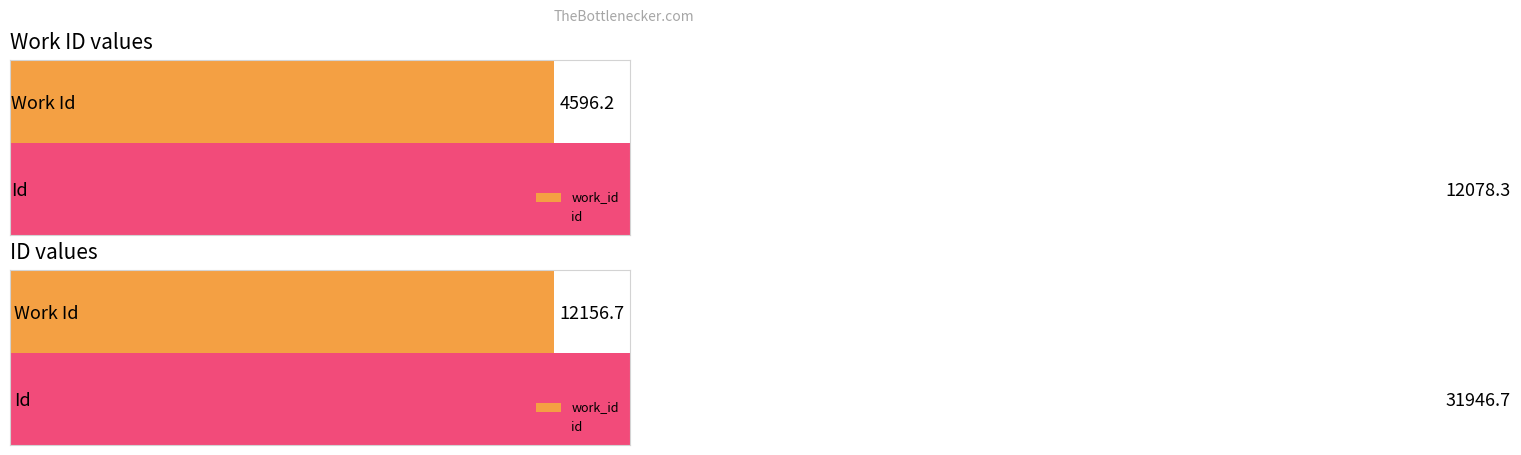

List the series in order of their peak value, lowest first.

work_id, id